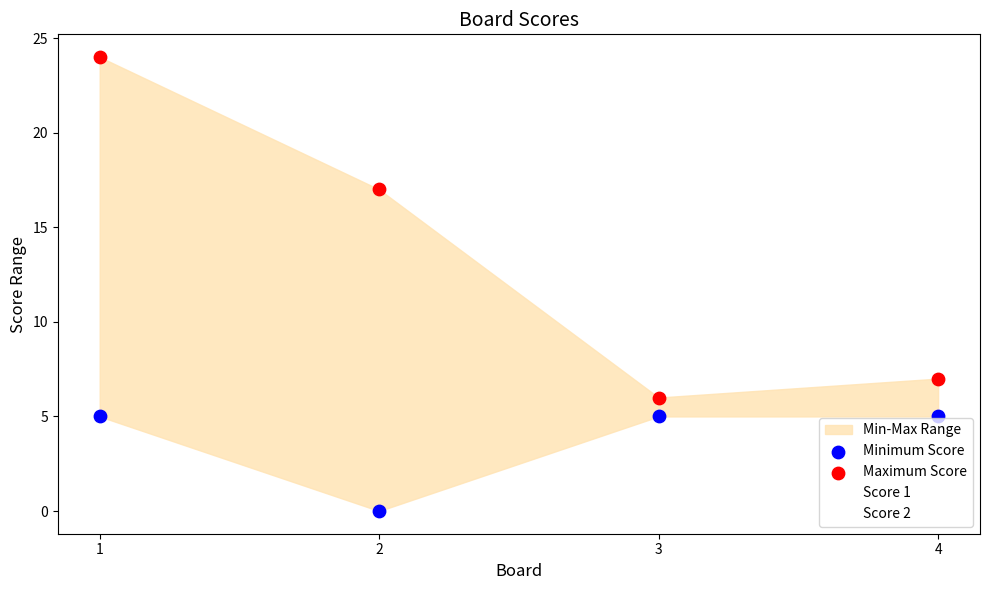

Which series contains the highest Y value?

Score 2